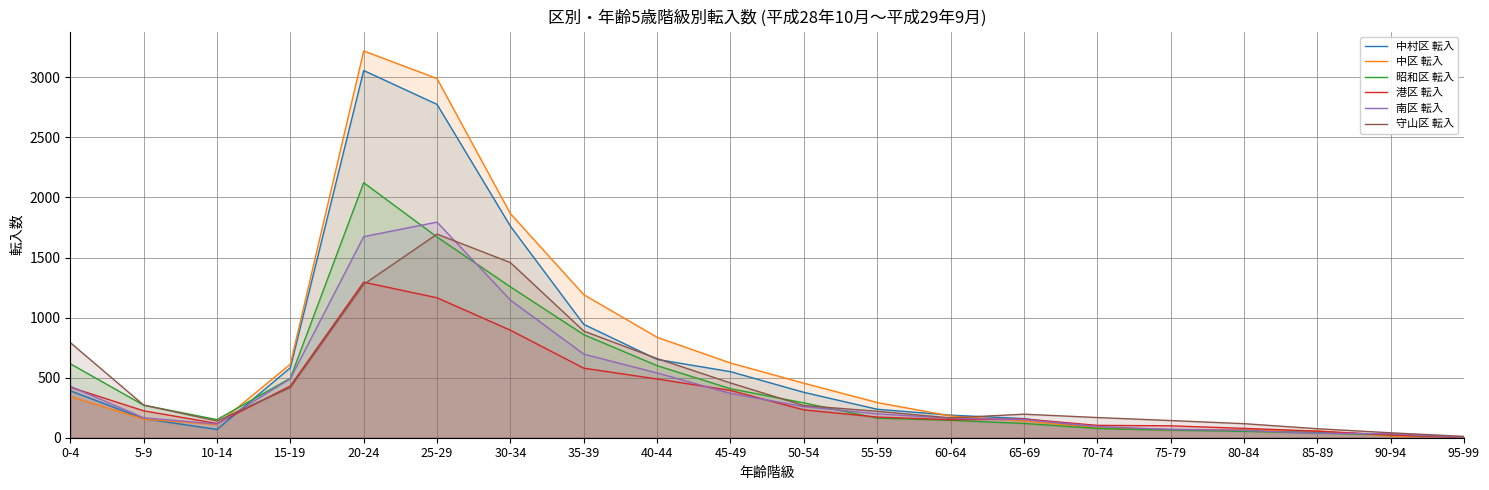

What is the lowest value of the 南区 転入 series?

4